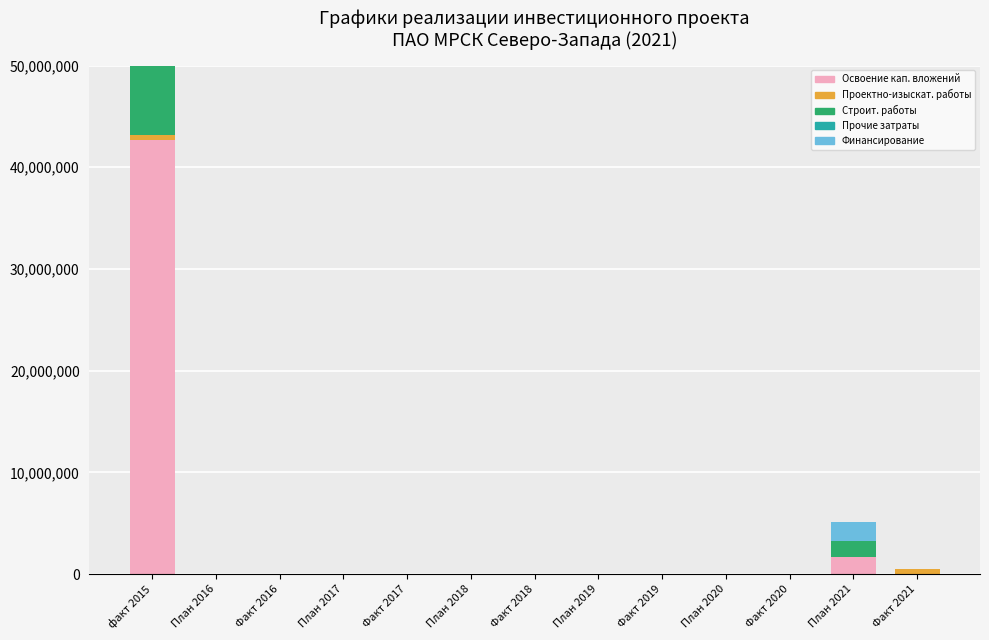

Reading right to left, list all the values displayed in this chart.

Освоение кап. вложений: 0	1630212	0	0	0	0	0	0	0	0	0	0	42645104
Проектно-изыскат. работы: 453719	0	0	0	0	0	0	0	0	0	0	0	541338
Строит. работы: 0	1630212	0	0	0	0	0	0	0	0	0	0	38850163
Прочие затраты: 0	0	0	0	0	0	0	0	0	0	0	0	3253603
Финансирование: 0	1870715	0	0	0	0	0	0	0	0	0	0	0